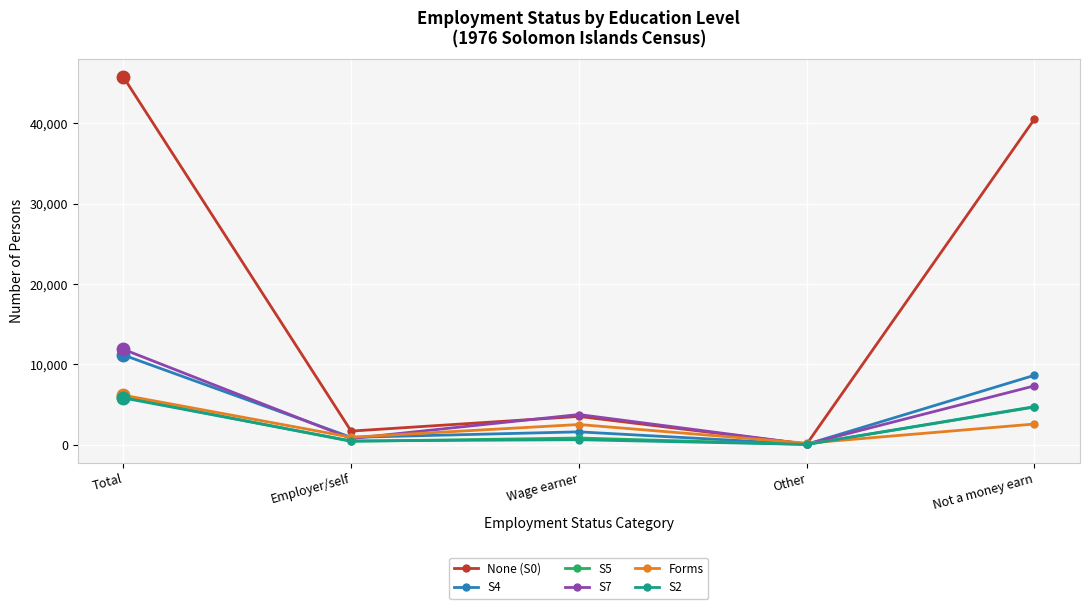

What is the label of the 4th point from the left?

Other